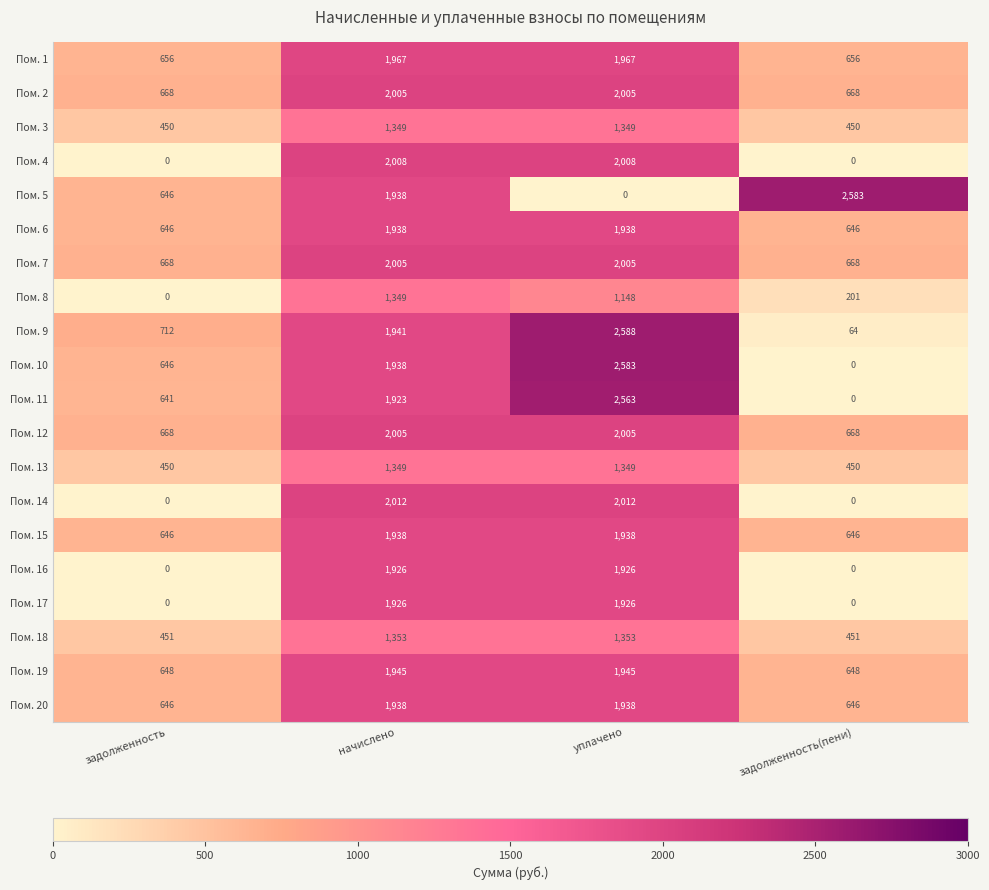

Is it true that Пом. 8 equals -922 at задолженность?

False